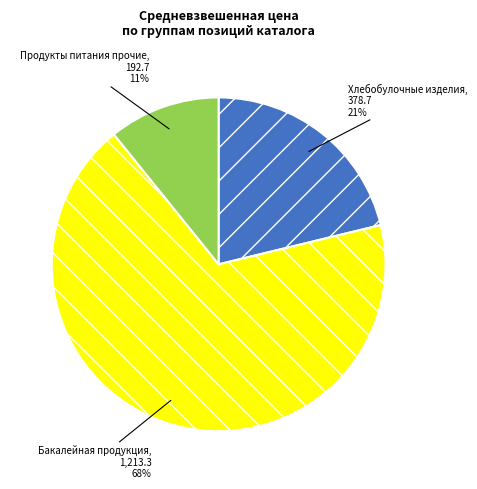

Which has a higher value, Бакалейная продукция or Хлебобулочные изделия?

Бакалейная продукция